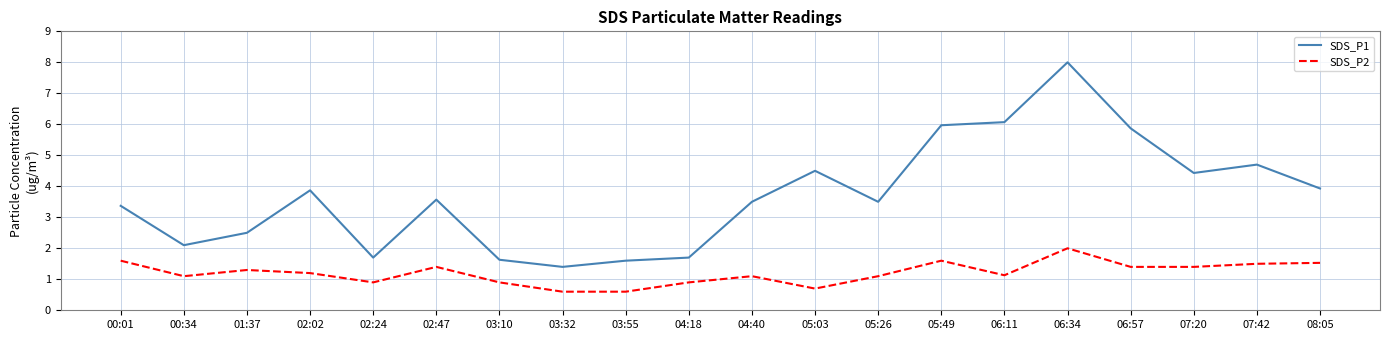

Which series changed the most between 02:47 and 03:32?

SDS_P1